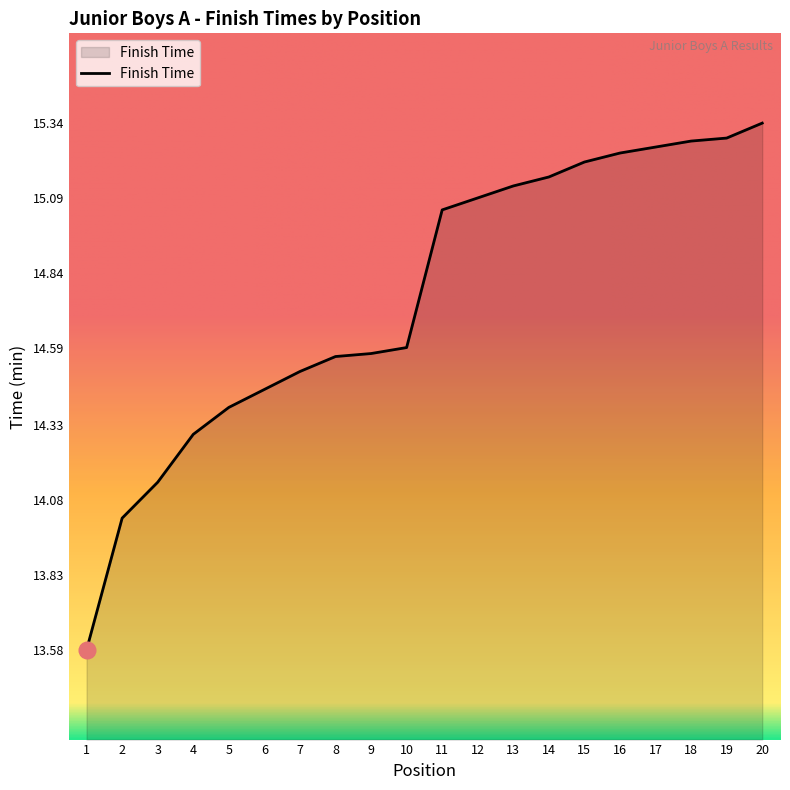

What is the difference between the maximum and minimum values?

1.8